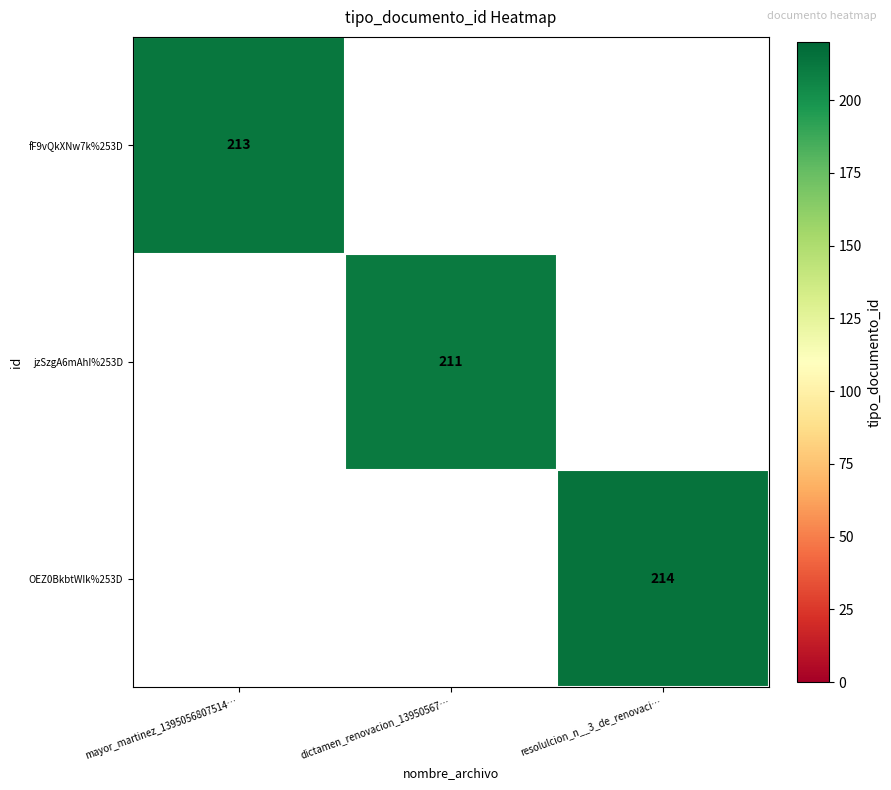

What is the minimum value shown in the chart?

211.0